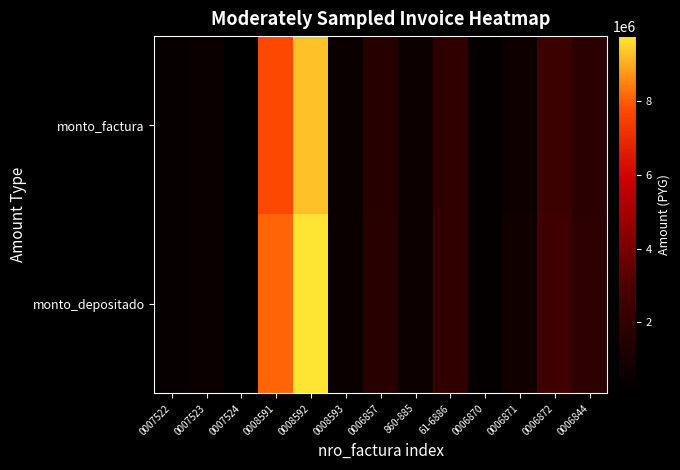

Which category has the lowest value across all series?

0007524